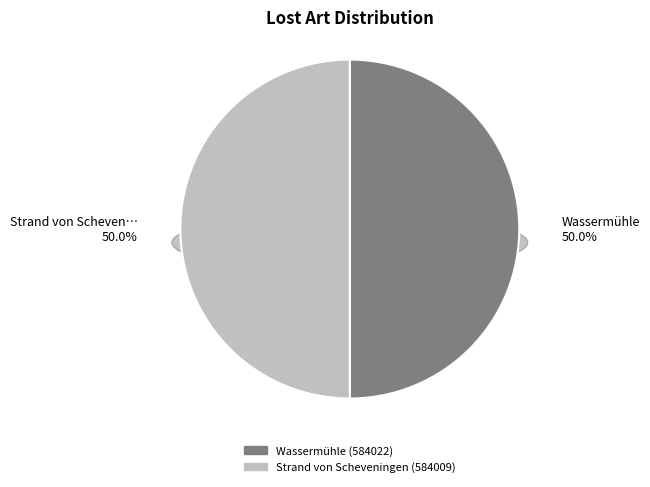

What is the majority slice?

Wassermühle